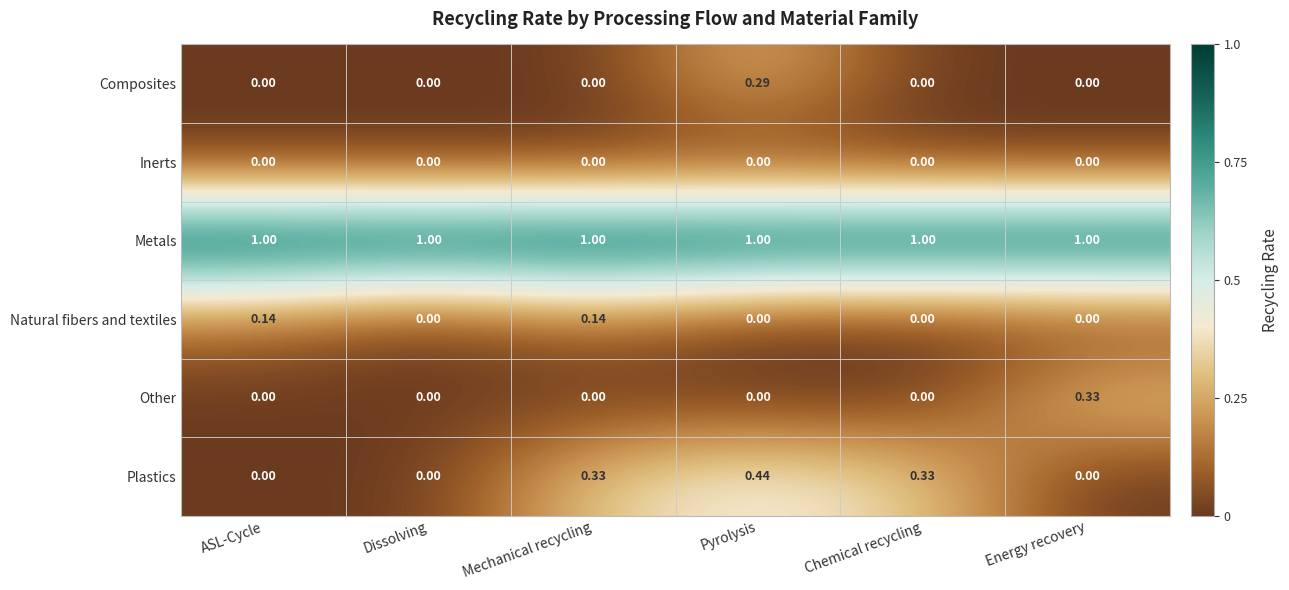

Rank the series by their maximum value, from highest to lowest.

Metals, Plastics, Other, Composites, Natural fibers and textiles, Inerts